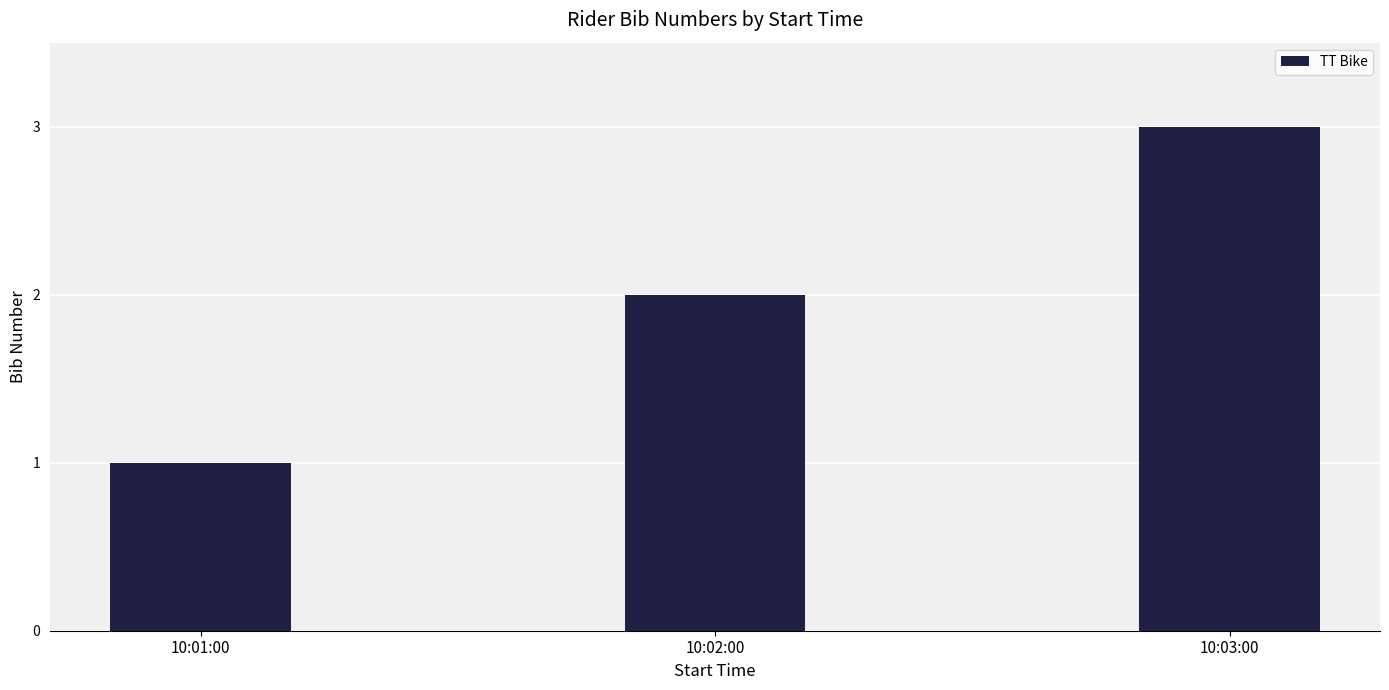

What is the change in value from 10:01:00 to 10:03:00?

+2